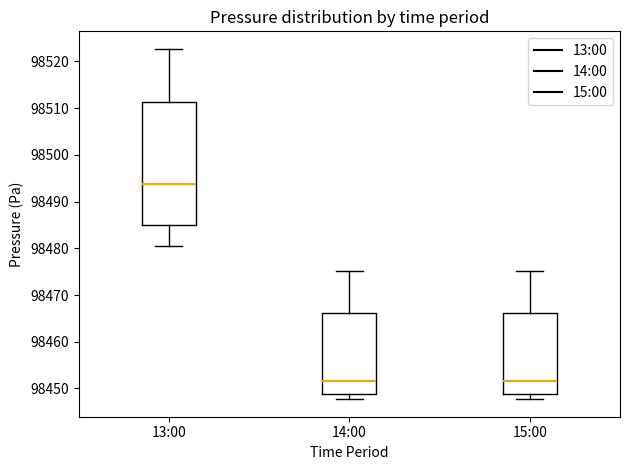

Reading left to right, transcribe this box plot: for each box, give where its median line is, the range the box spans, and where its two whiskers end, as read against the y-axis. The values are not printed on the chart, so give them approximately, as read against the axis.

13:00: median 98494, box 98485 to 98511, whiskers 98480 to 98523
14:00: median 98452, box 98449 to 98466, whiskers 98448 to 98475
15:00: median 98452, box 98449 to 98466, whiskers 98448 to 98475